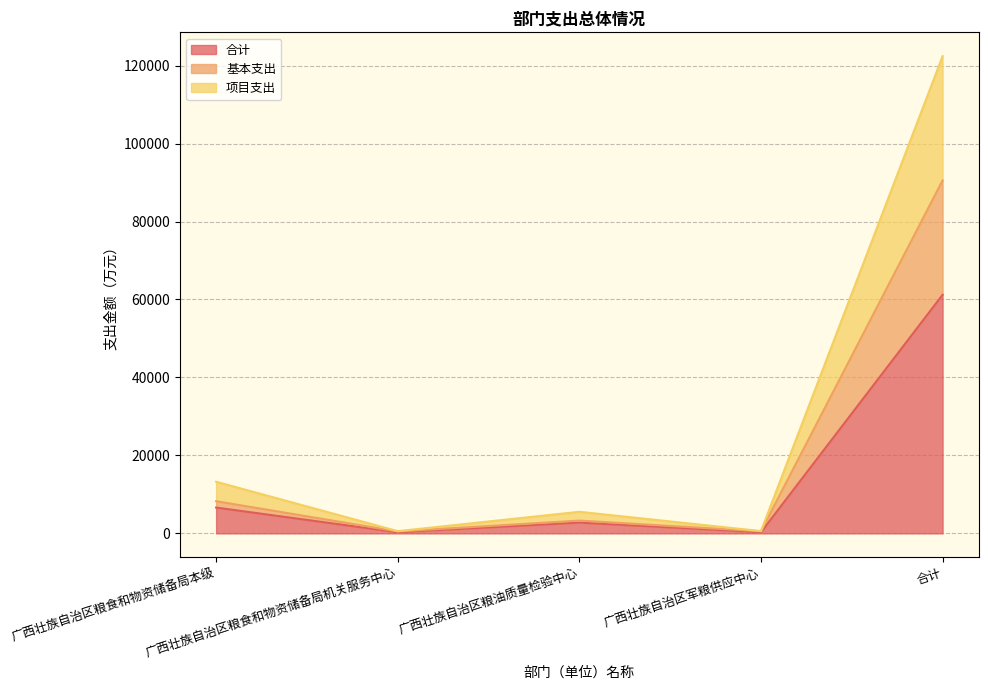

How many interior local peaks does the 基本支出 series have?

1